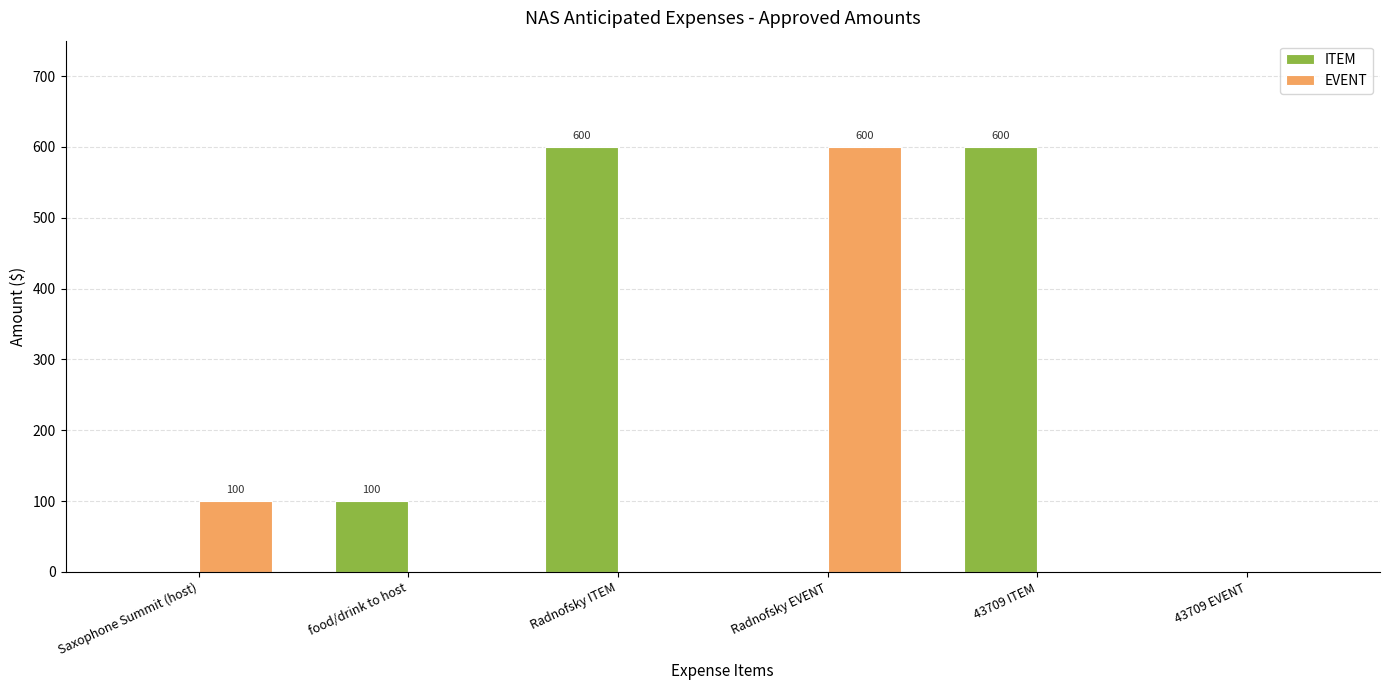

Count the number of data series in this chart.

2